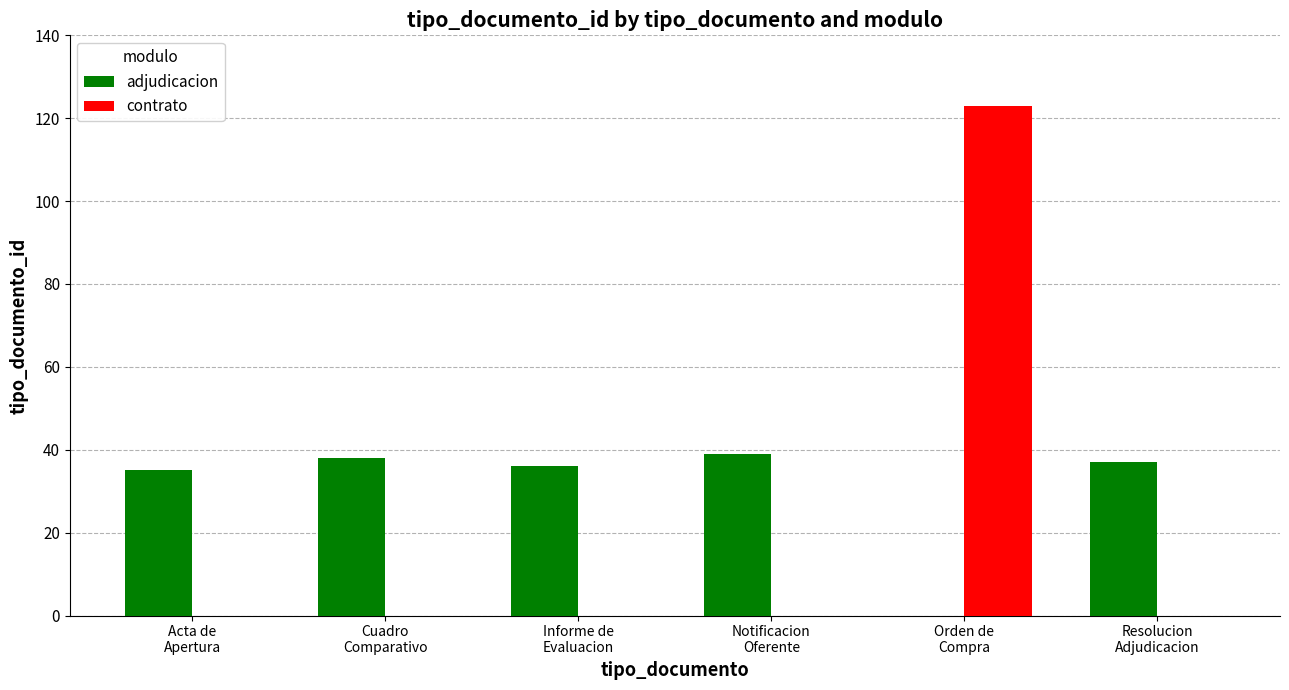

What are all the series names shown in the legend?

adjudicacion, contrato